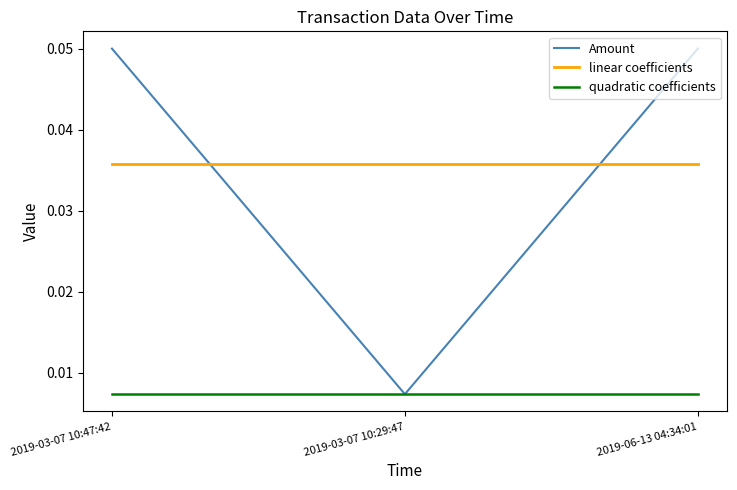

Which series has the largest range (max minus min)?

Amount